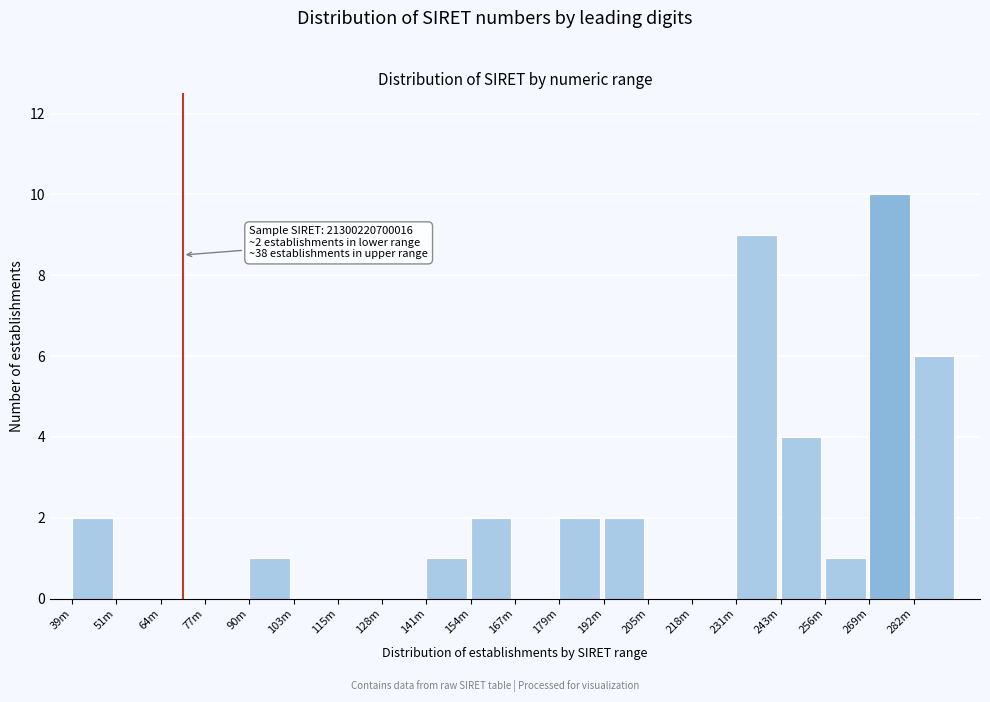

Reading left to right, transcribe all the data shown in this chart.

39m=2	51m=0	64m=0	77m=0	90m=1	103m=0	115m=0	128m=0	141m=1	154m=2	167m=0	179m=2	192m=2	205m=0	218m=0	231m=9	243m=4	256m=1	269m=10	282m=6